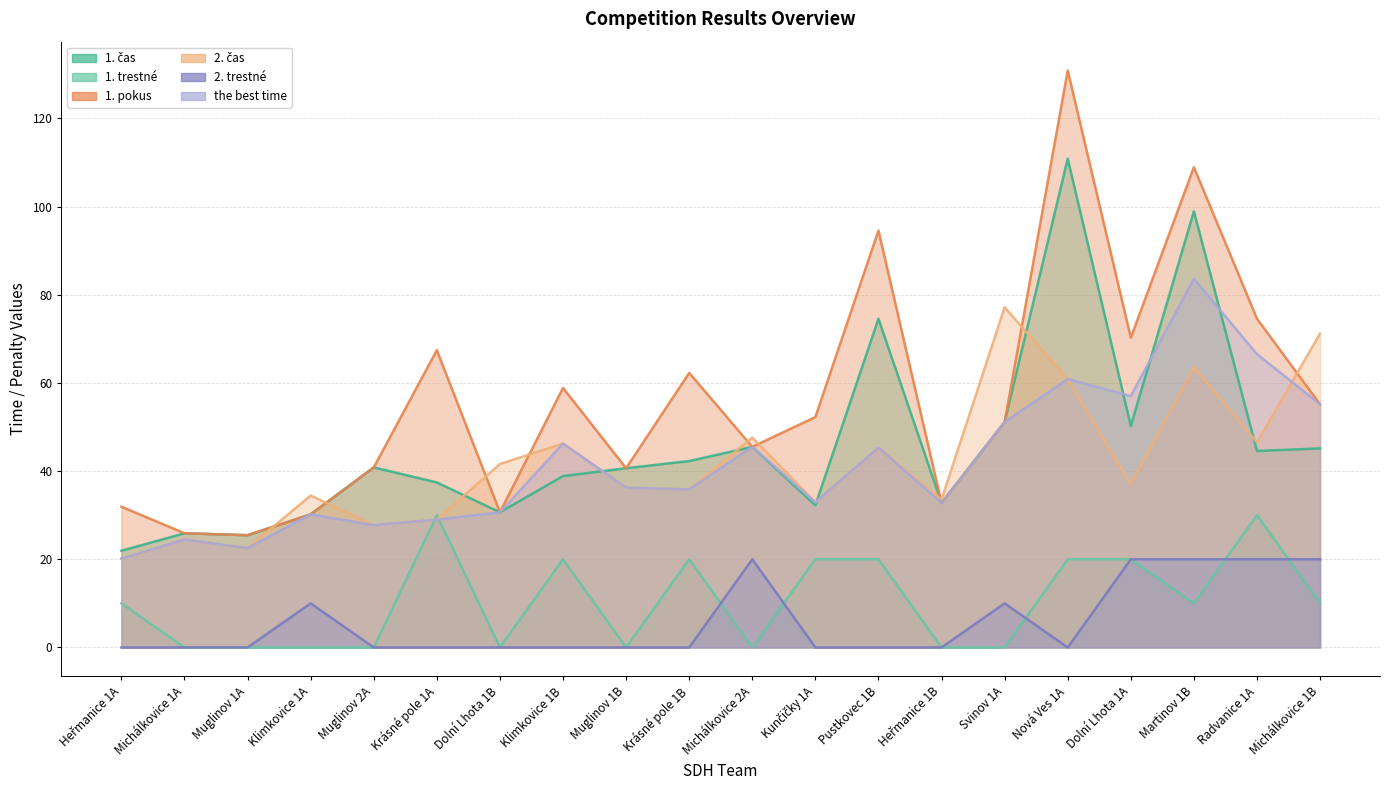

At which category is the sum across all series the highest?

Martinov 1B